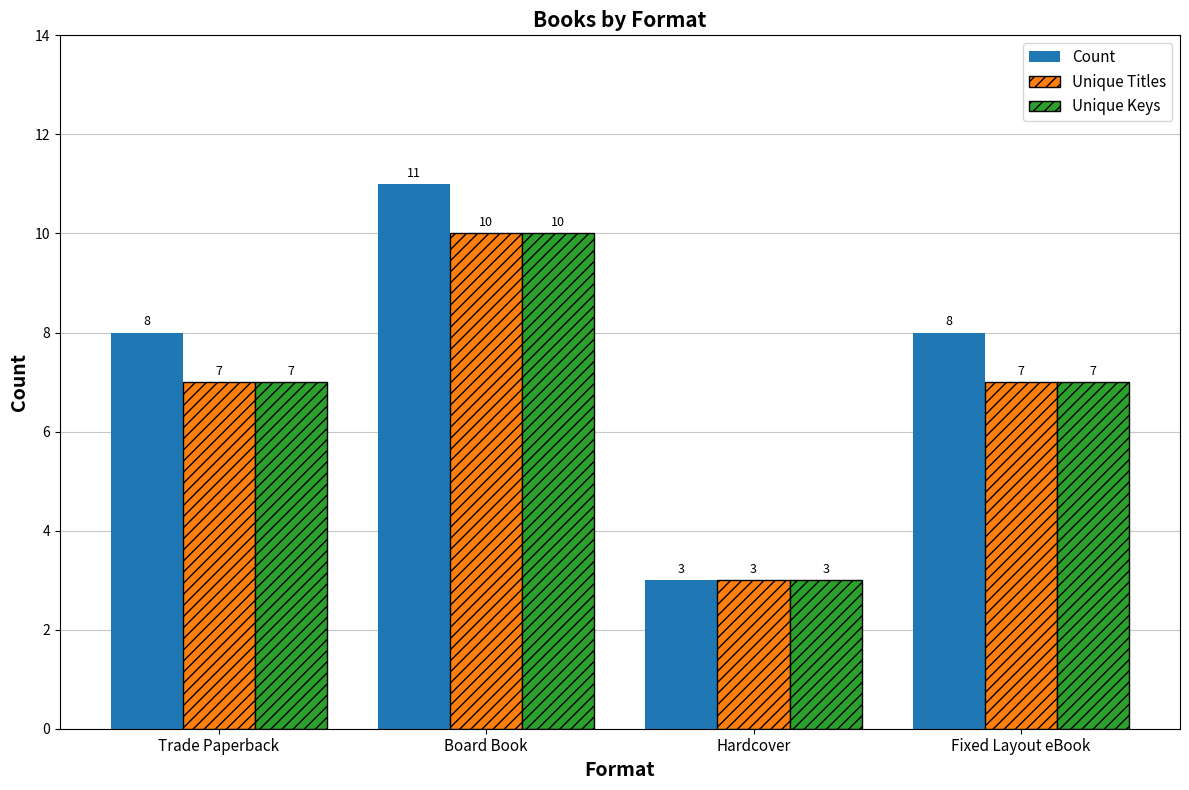

The Unique Titles series shows 5 at Board Book. True or false?

False